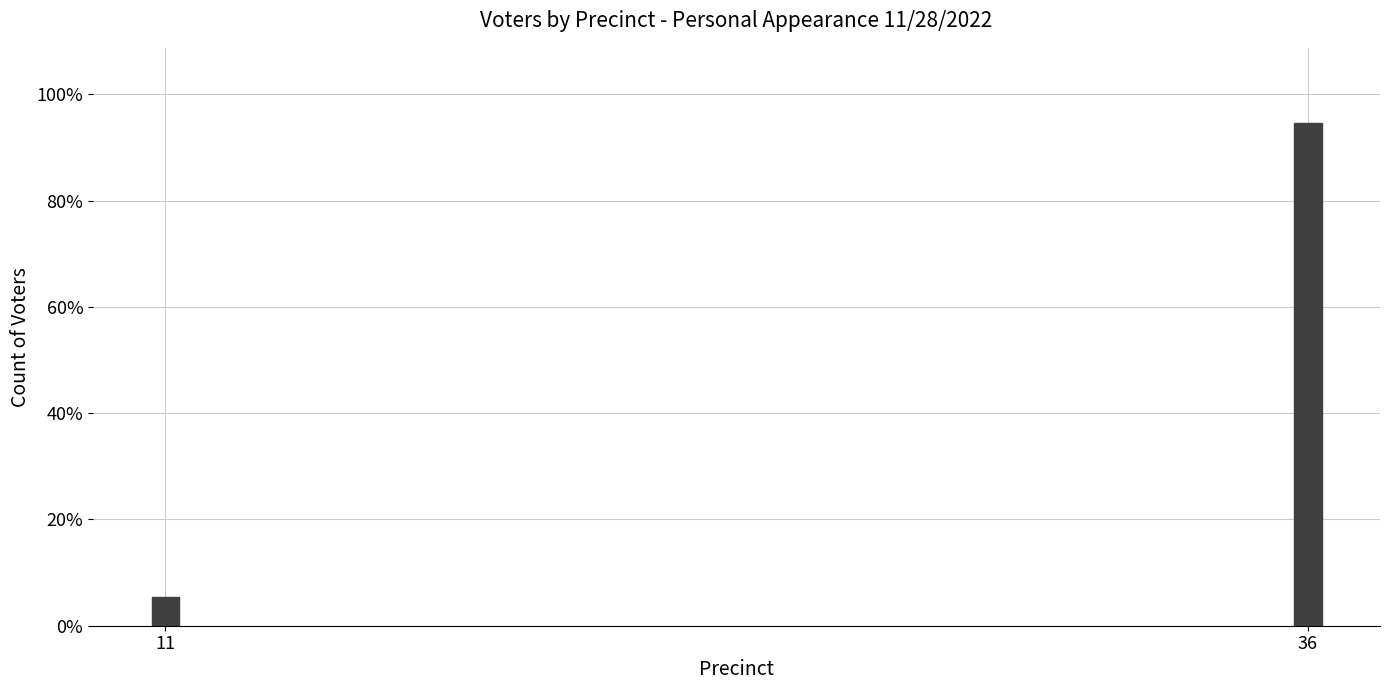

Are the bars horizontal?

No